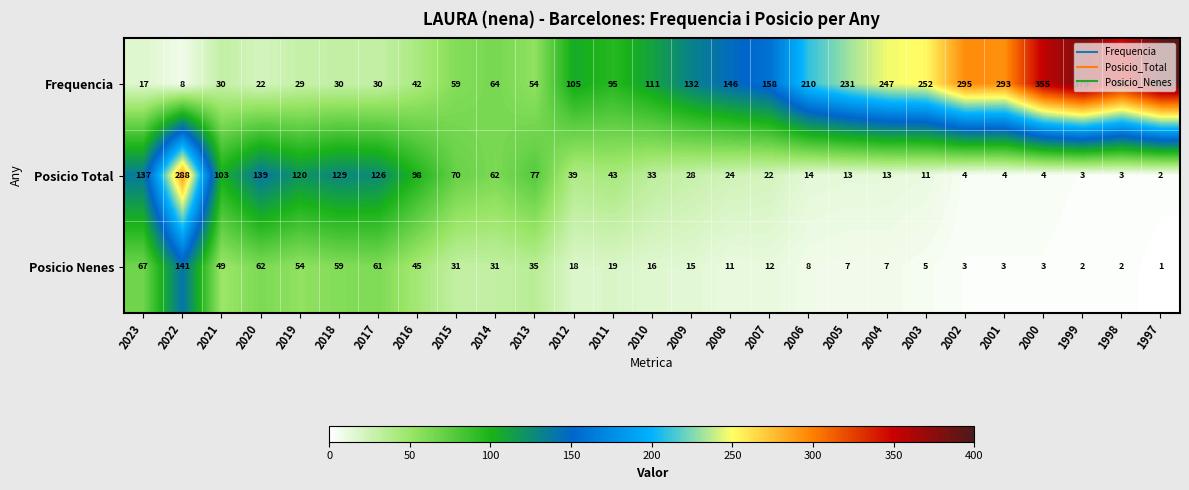

Which series has the largest total across all categories?

Frequencia